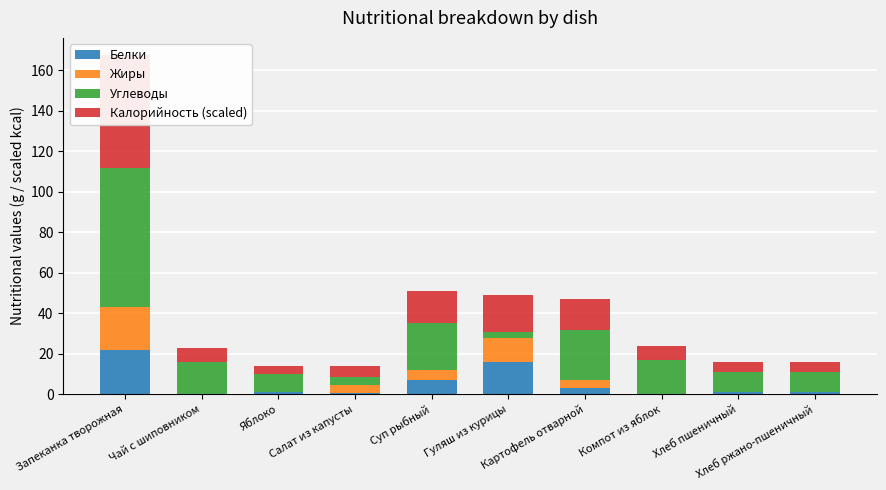

What is the average value of the Белки series?

5.2